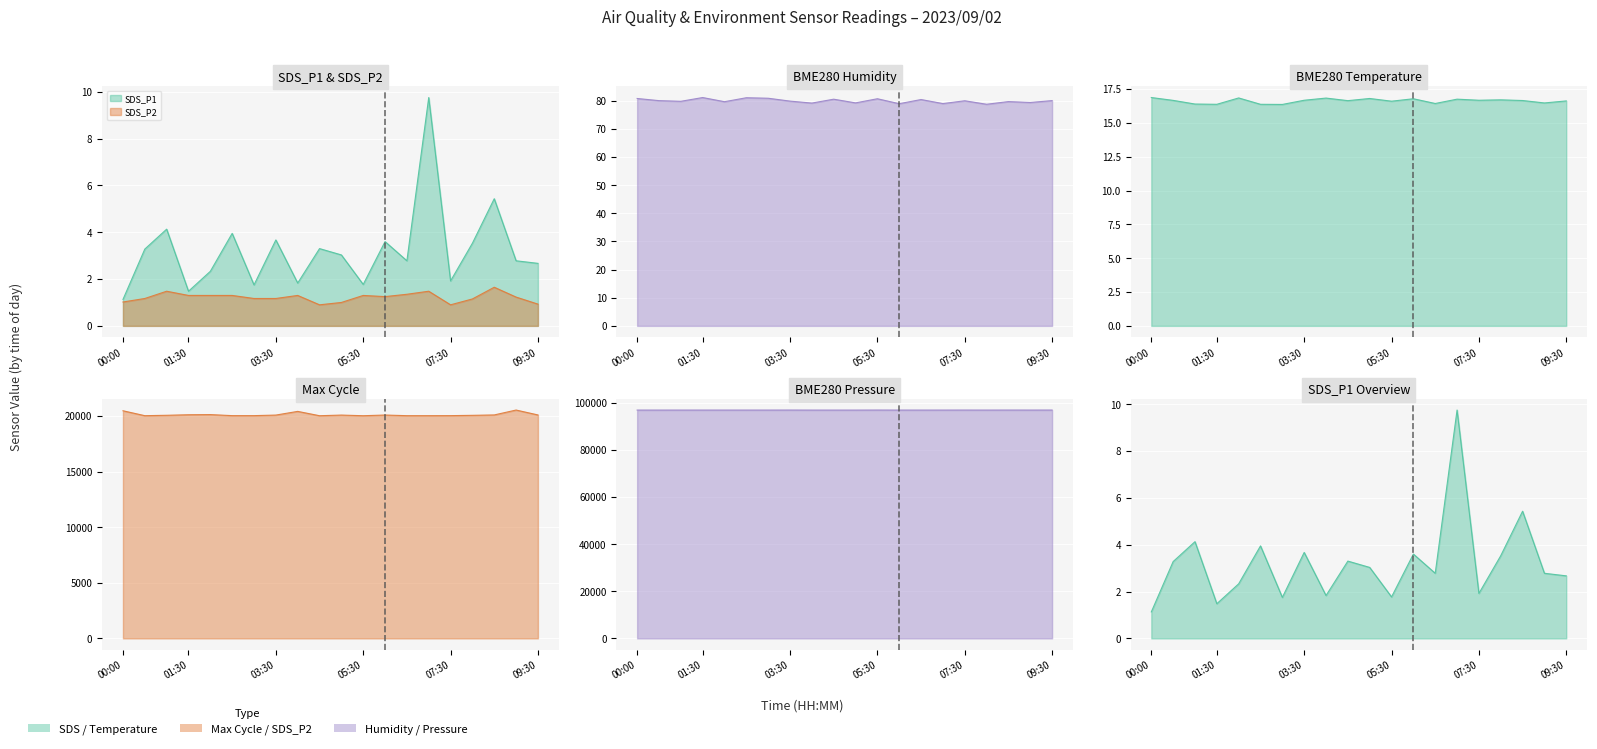

Which category has the highest value in the SDS_P2 series?

08:30